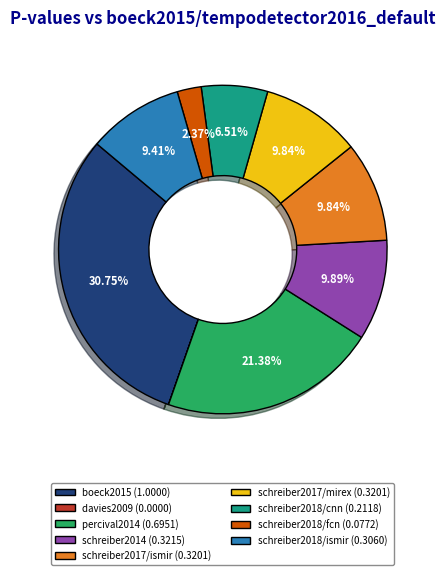

Which slice is the largest?

boeck2015 (1.0000)